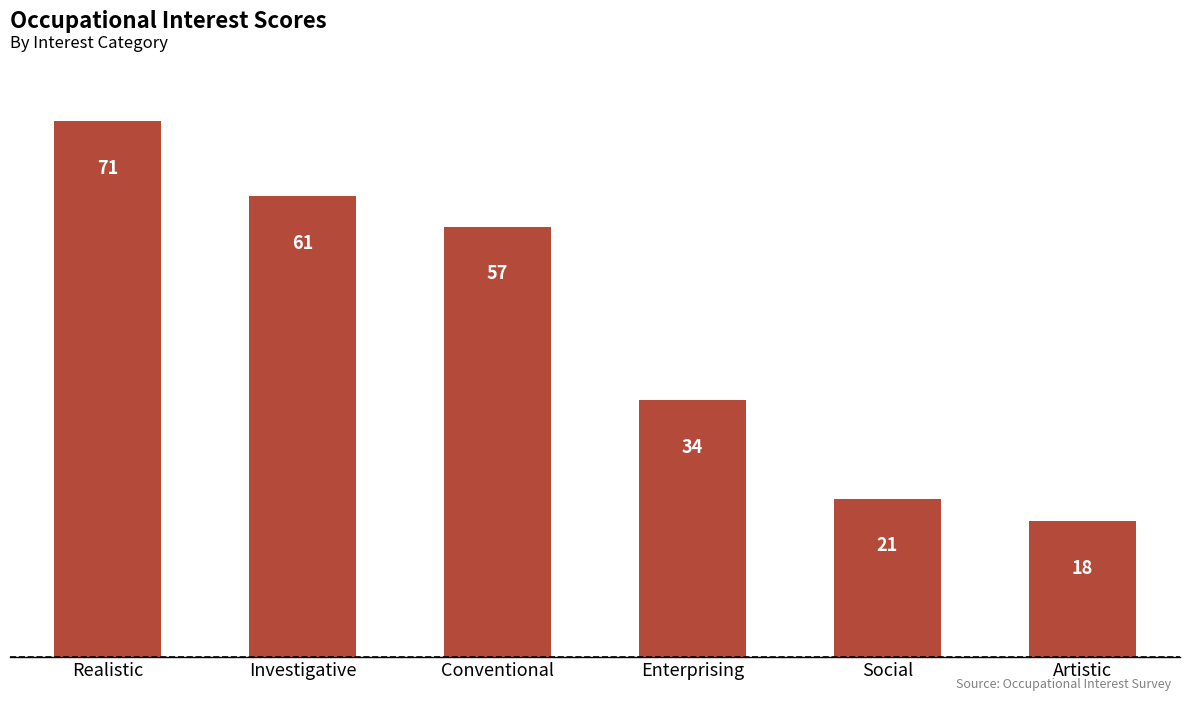

What is the label of the 1st bar from the right?

Artistic